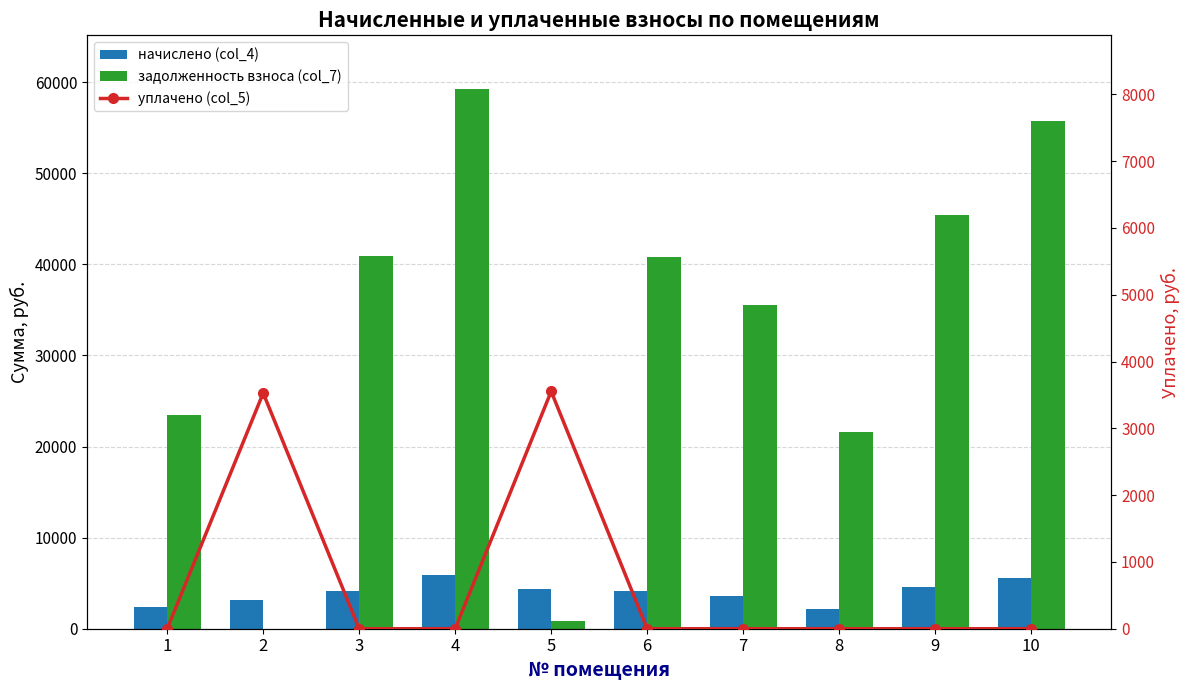

Rank the series at 6 from highest to lowest value.

задолженность взноса (col_7), начислено (col_4), уплачено (col_5)